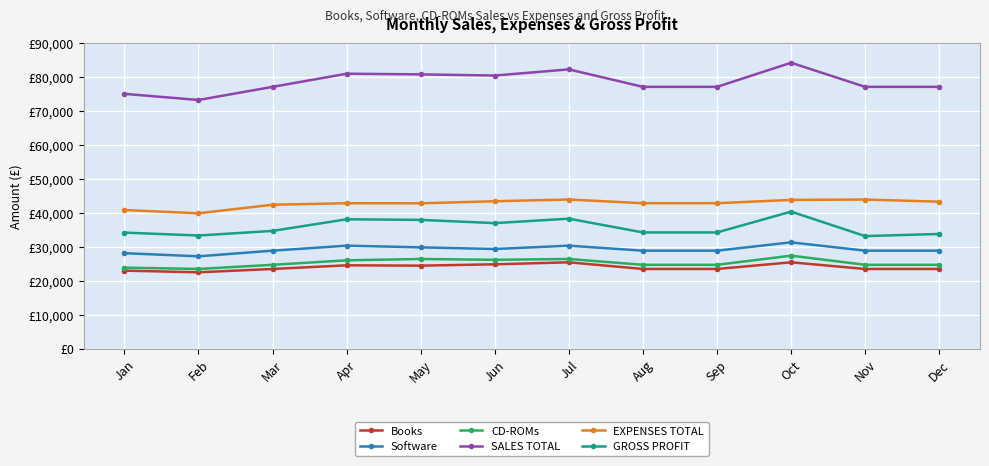

Which category has the highest value in the Software series?

Oct